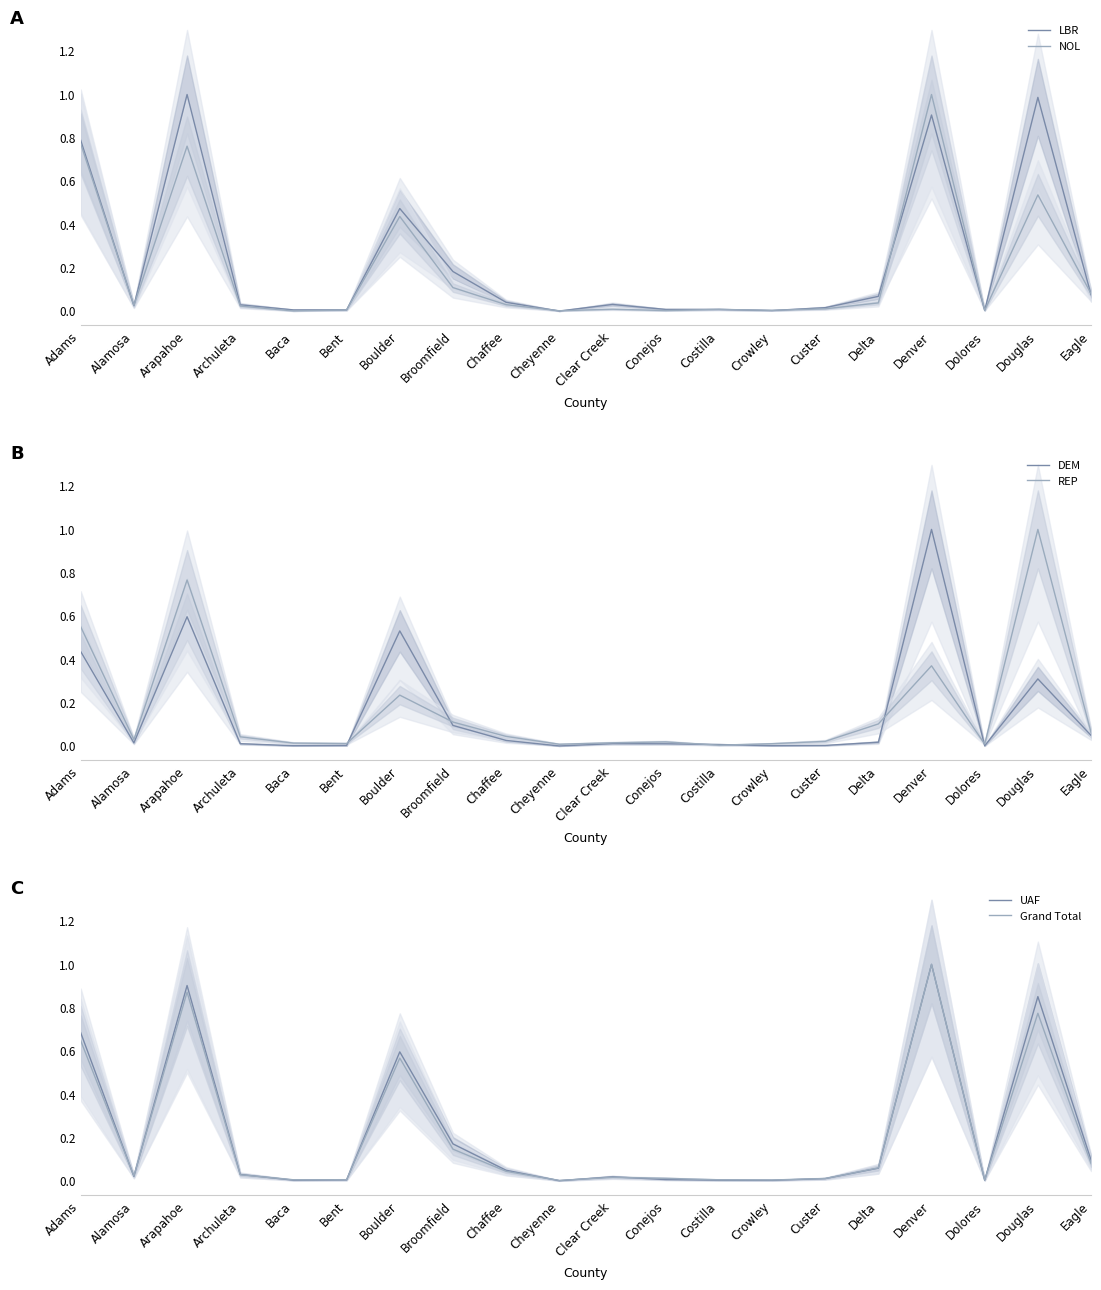

What is the value of the NOL point at the 1st from the left?

0.8